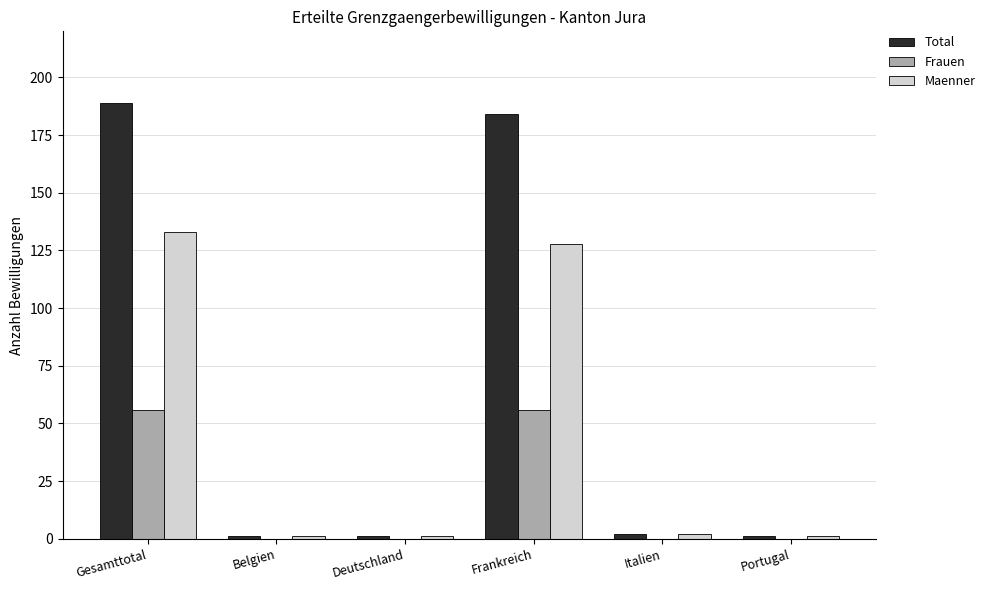

Is it true that Total equals 72 at Frankreich?

False